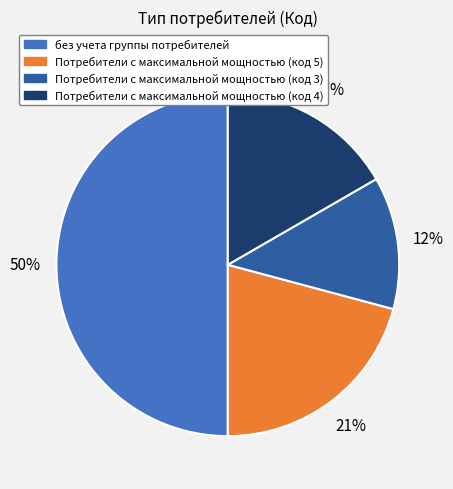

Do без учета группы потребителей and Потребители с максимальной мощностью (код 5) together represent more than half of the pie?

Yes